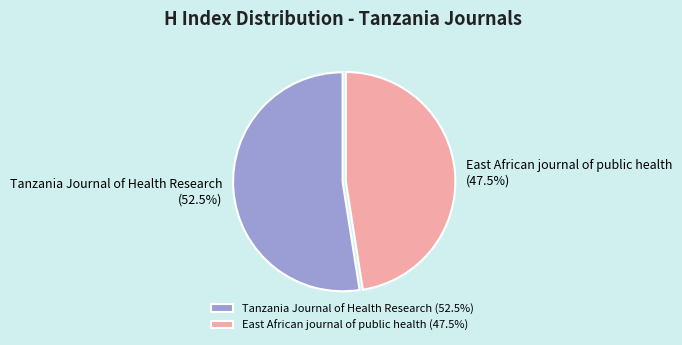

Does Tanzania Journal of Health Research represent more than half of the total?

Yes